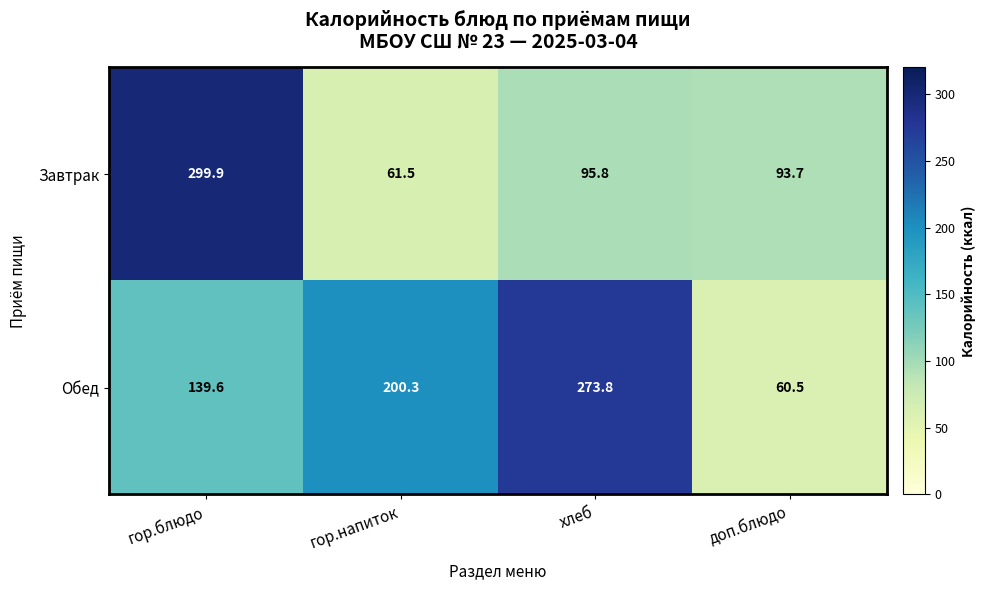

The value of Завтрак at гор.блюдо is 299.9. True or false?

True